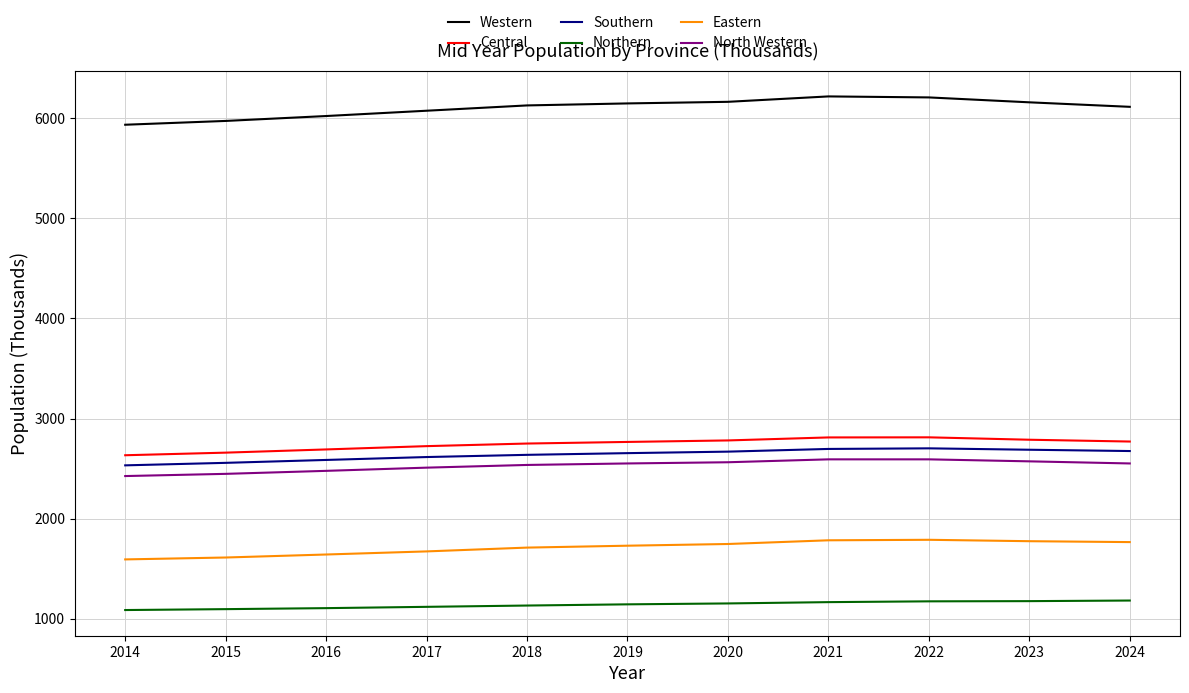

What is the sum of the Central values at 2022 and 2019?

5578